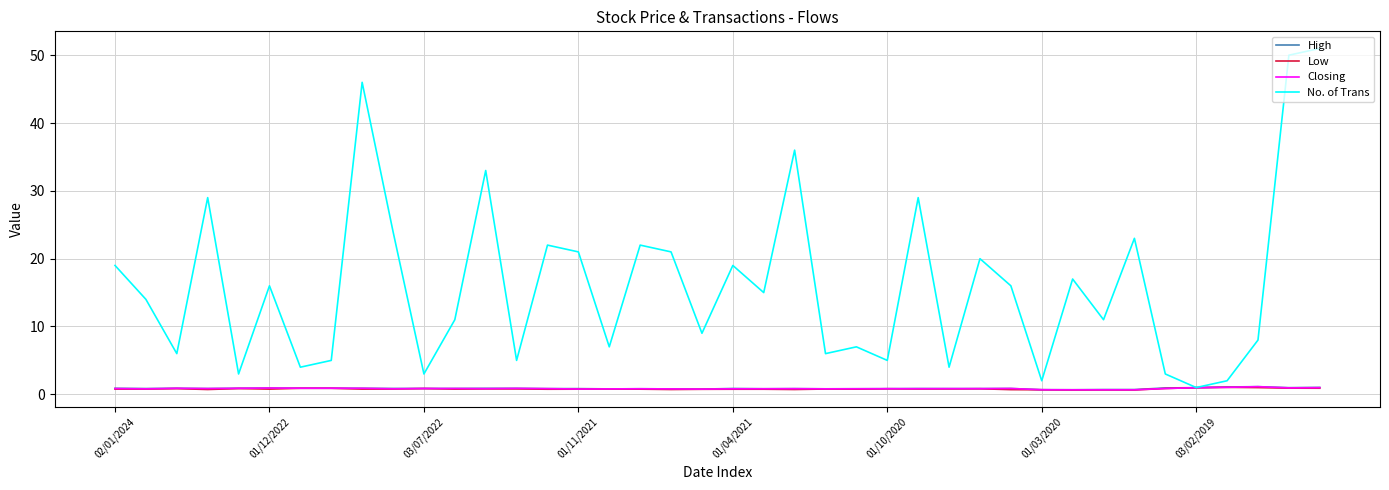

Which series has the largest total across all categories?

No. of Trans